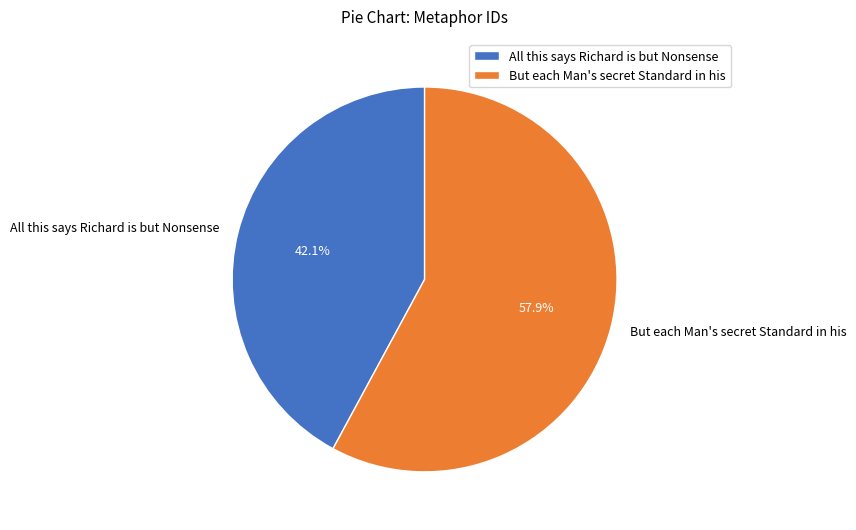

To the nearest percent, what is the difference between the largest and smallest slice percentages?

16%